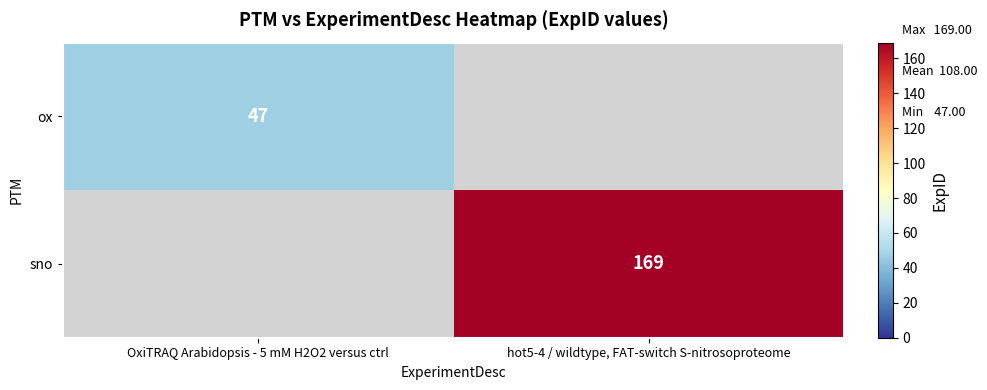

Which series has the widest spread of values?

sno